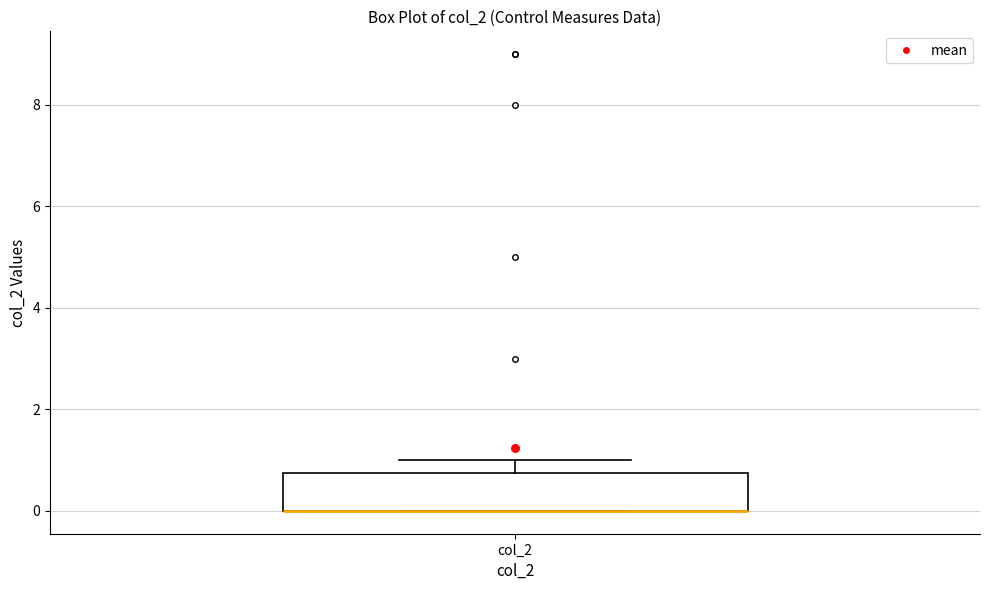

Transcribe this box plot: give where the median line is, the range the box spans, and where the two whiskers end, as read against the y-axis. The values are not printed on the chart, so give them approximately, as read against the axis.

median 0.0 (drawn on the box's lower edge), box 0.0 to 0.8, whiskers 0.0 to 1.0